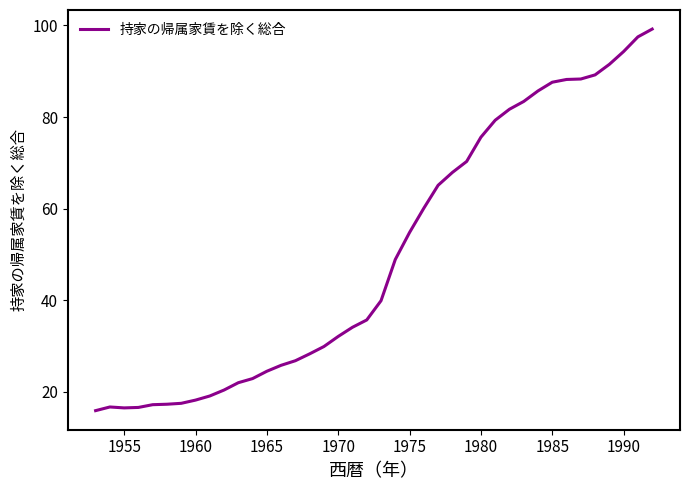

What is the smallest value displayed?

15.9